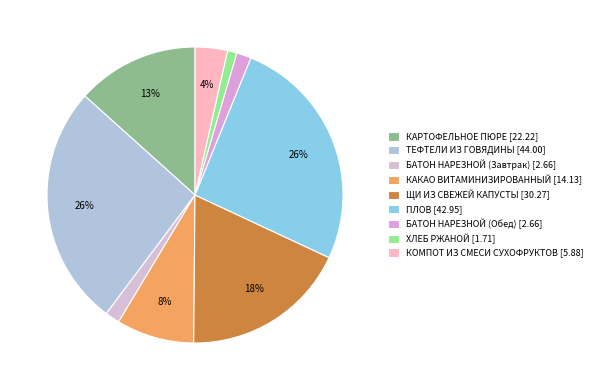

What is the smallest slice in the pie chart?

ХЛЕБ РЖАНОЙ